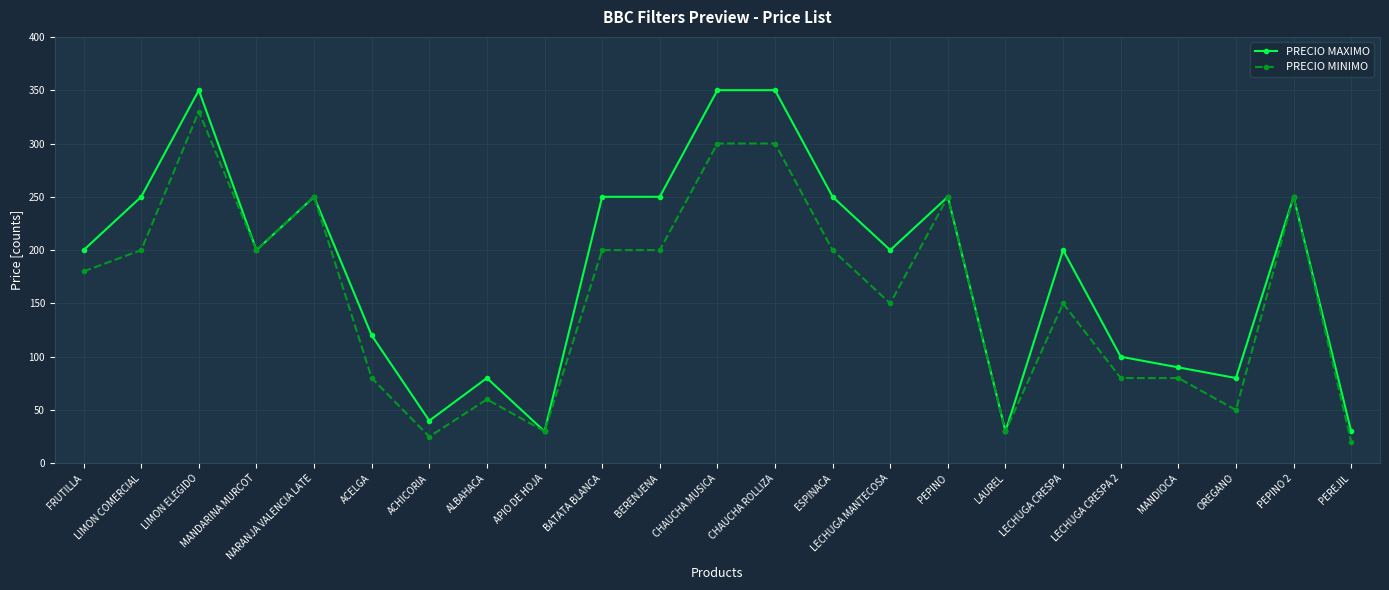

Where is the first local maximum for PRECIO MAXIMO?

LIMON ELEGIDO